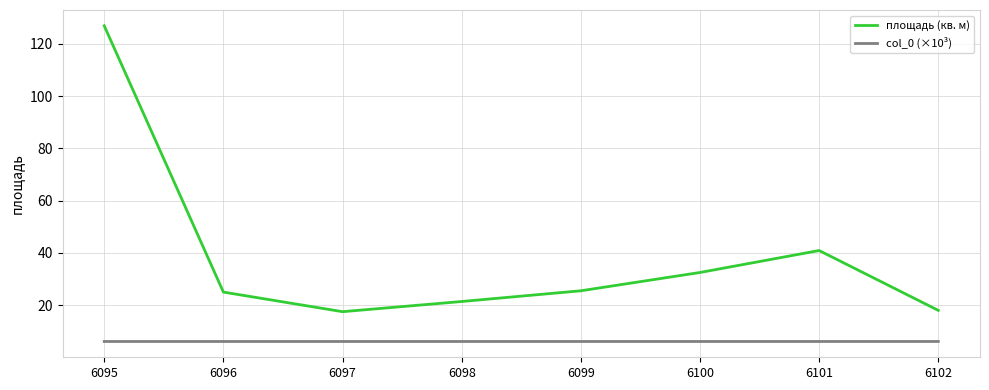

How many distinct data groups are displayed?

2